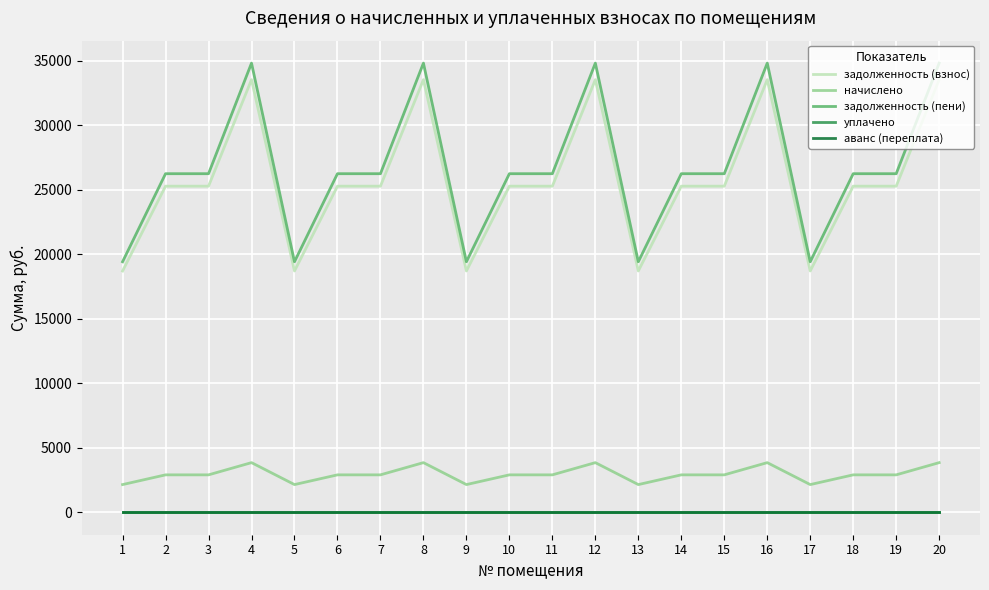

At which category is the sum across all series the highest?

4